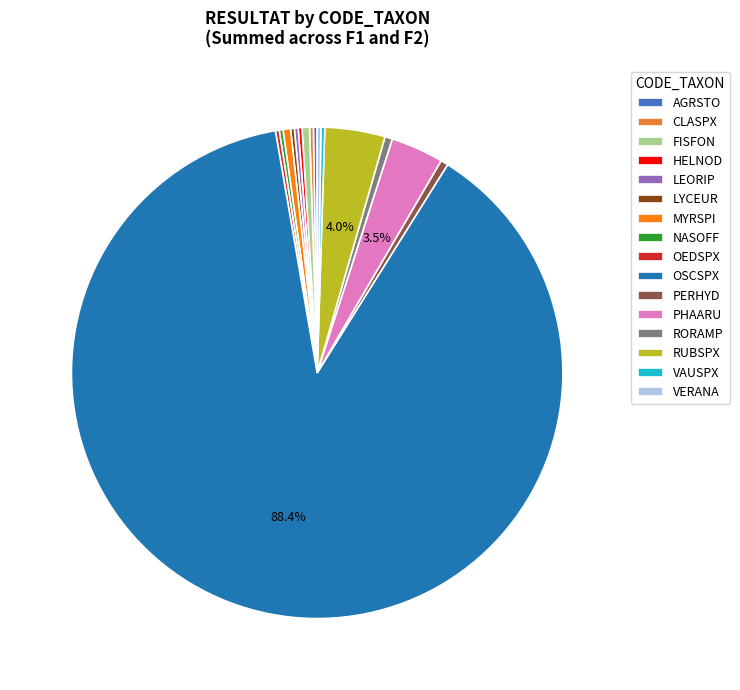

How many segments does this pie chart have?

16